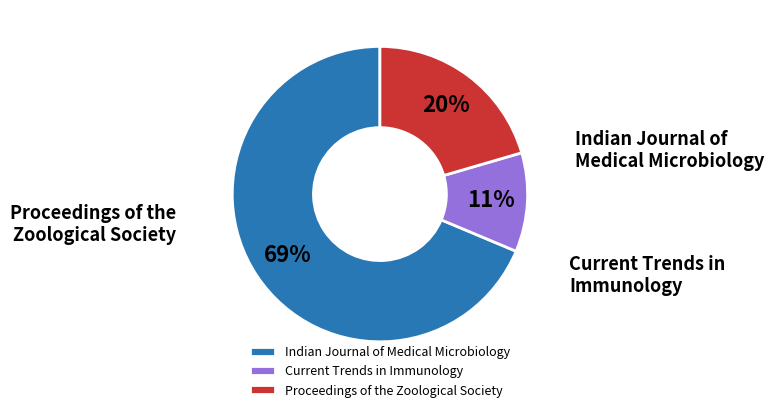

How many slices are in this pie chart?

3